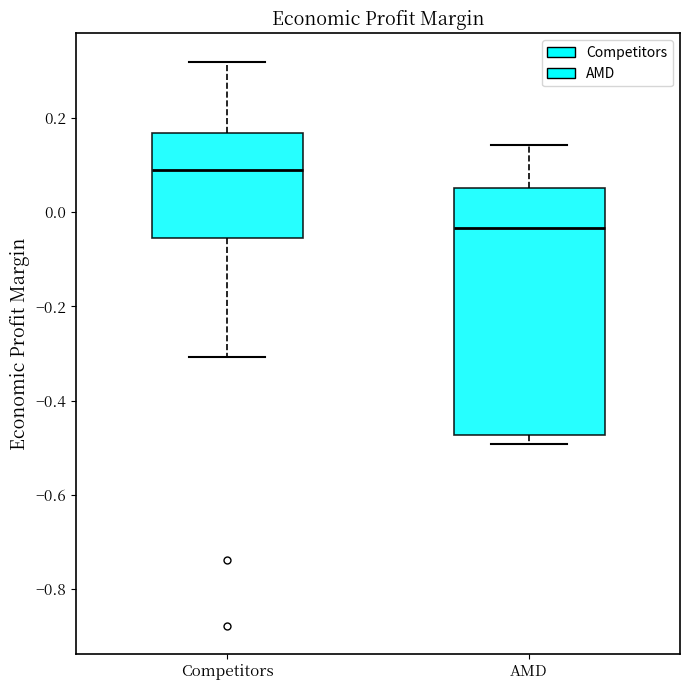

Reading left to right, transcribe this box plot: for each box, give where its median line is, the range the box spans, and where its two whiskers end, as read against the y-axis. The values are not printed on the chart, so give them approximately, as read against the axis.

Competitors: median 0.08, box -0.06 to 0.16, whiskers -0.30 to 0.32
AMD: median -0.04, box -0.48 to 0.06, whiskers -0.50 to 0.14